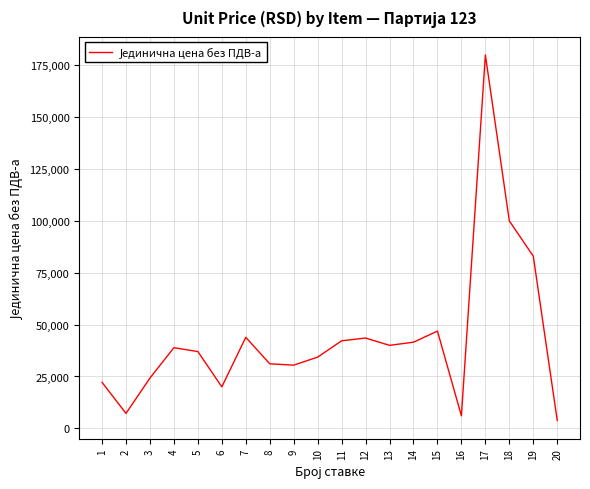

Which category has the highest value across all series?

17